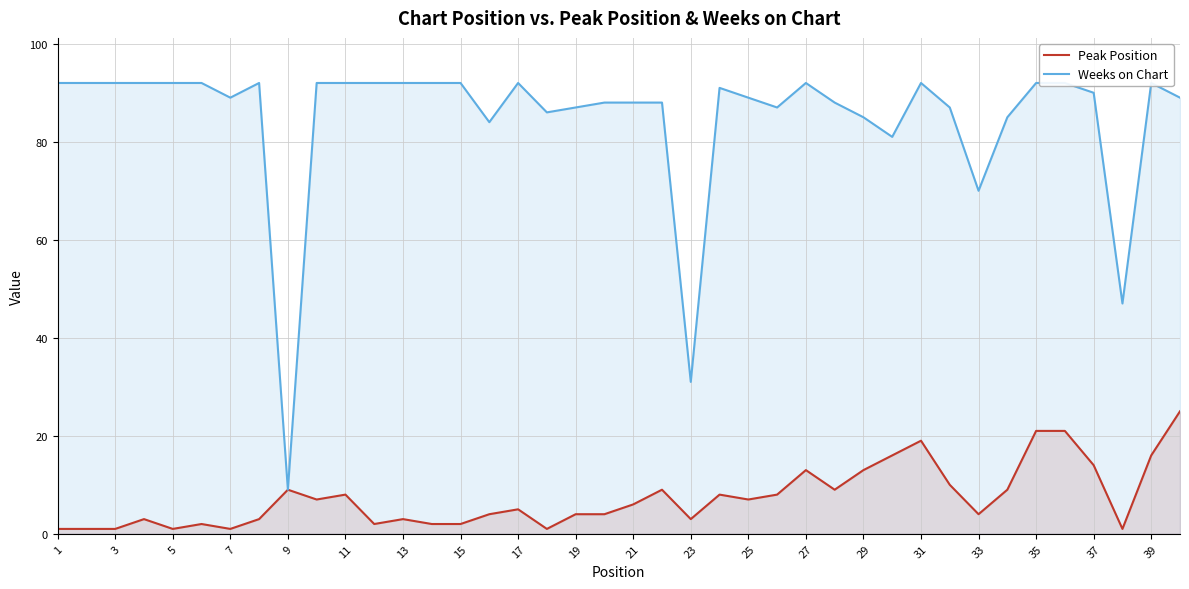

The value of Peak Position at 39 is 16. True or false?

True